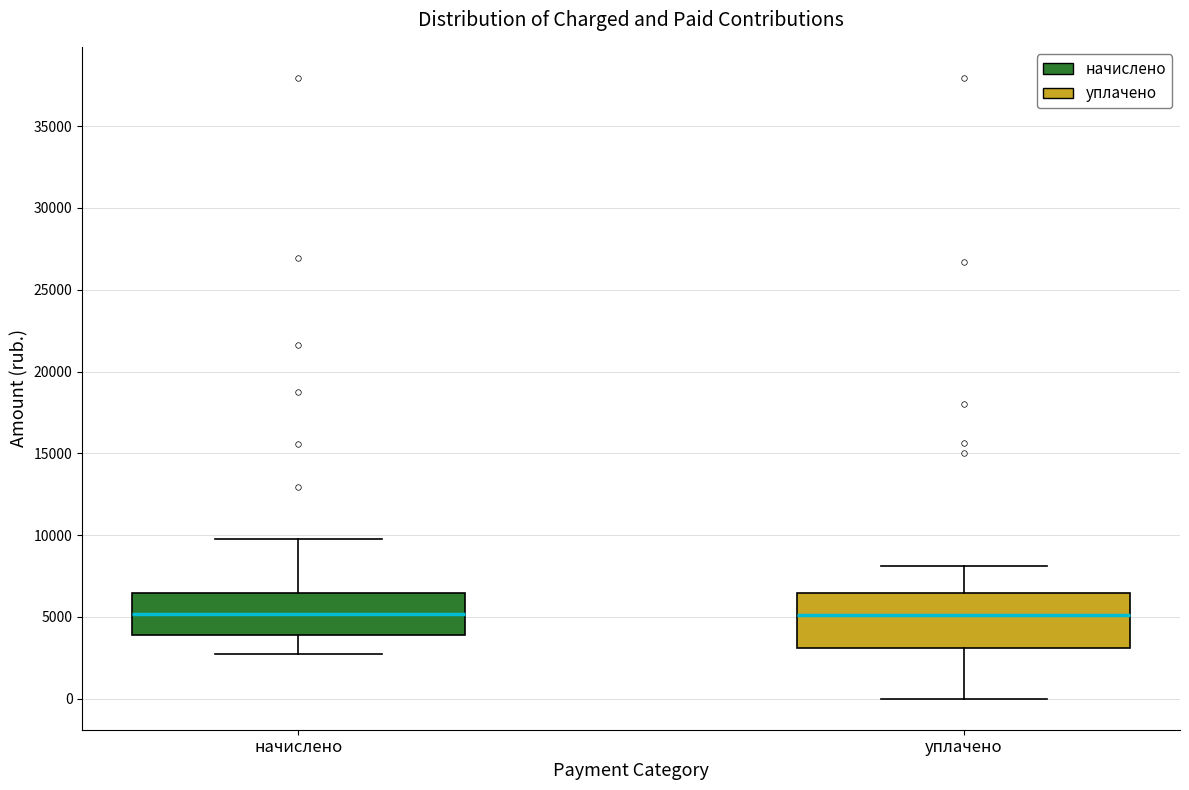

Reading left to right, read every box against the y-axis: the position of its median line, the range the box covers, and the ends of its whiskers. The values are not printed on the chart, so give them approximately, as read against the axis.

начислено: median 5000, box 4000 to 6500, whiskers 2500 to 9500
уплачено: median 5000, box 3000 to 6500, whiskers 0 to 8000